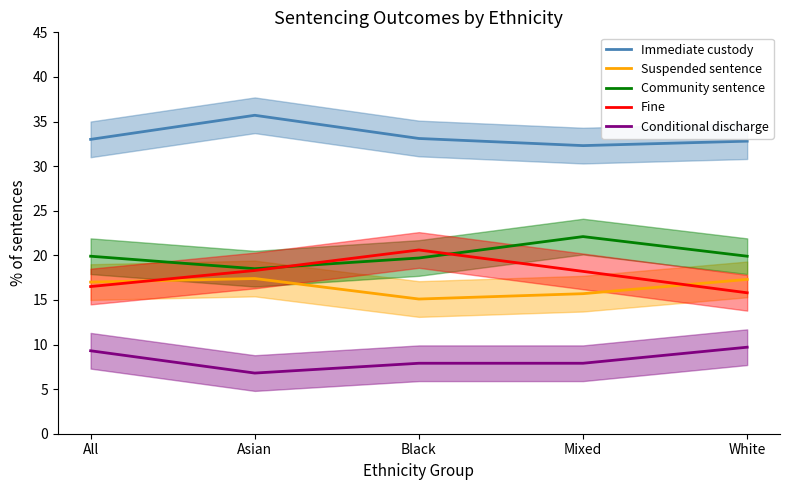

How many categories are shown in the chart?

5